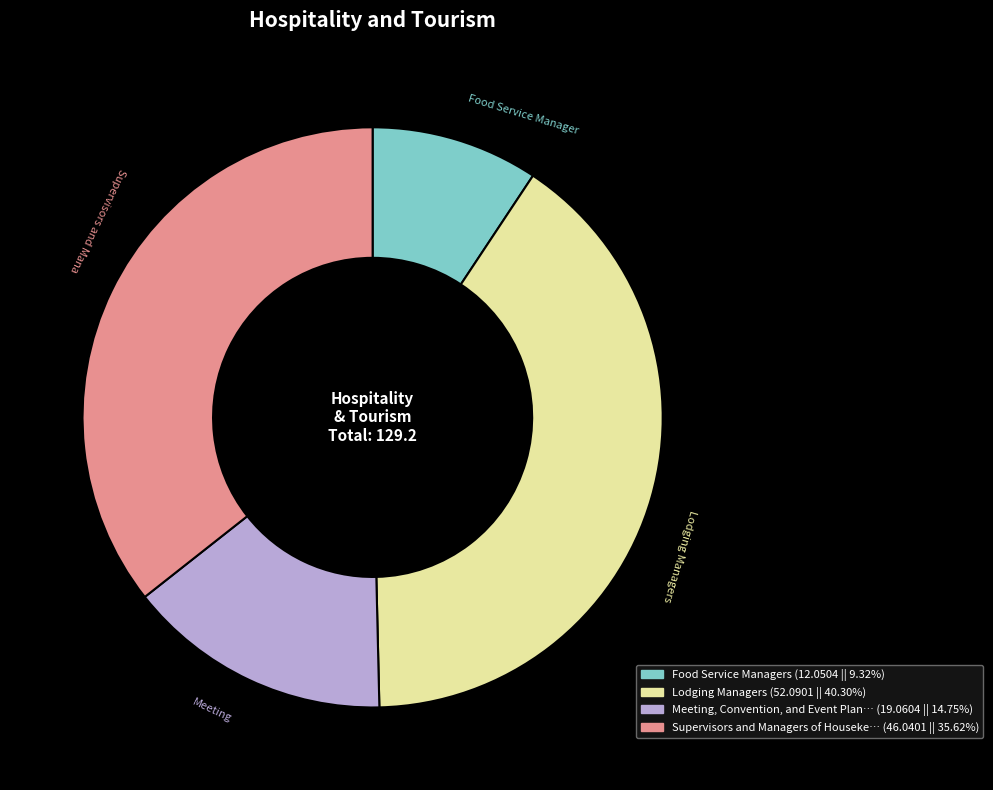

Is there any slice that represents more than half of the pie?

No